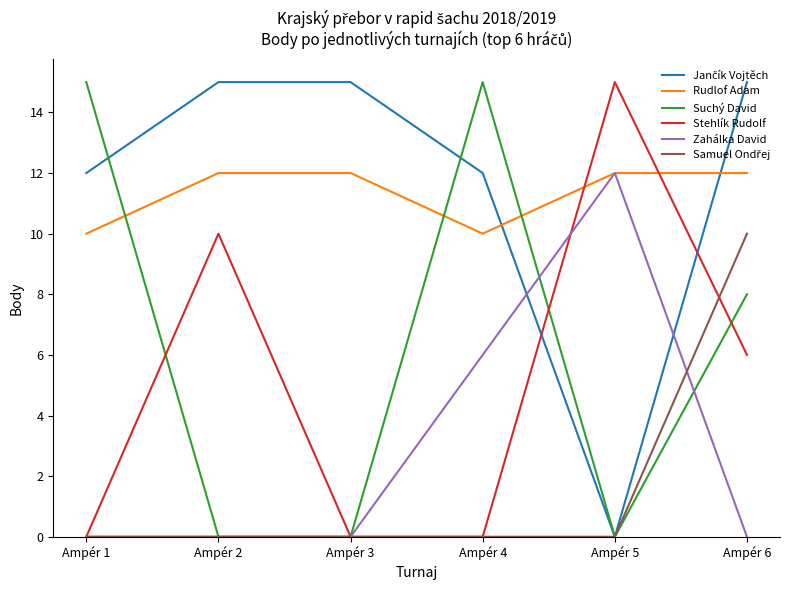

True or false: Stehlík Rudolf has a value of 0 at Ampér 3.

True